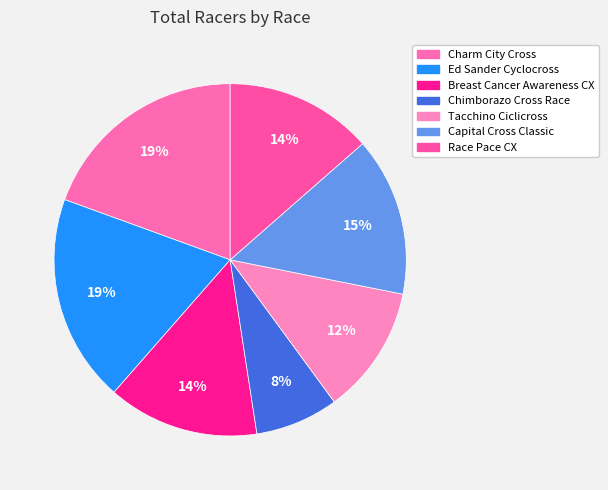

To the nearest percent, what percentage of the pie is Ed Sander Cyclocross?

19%